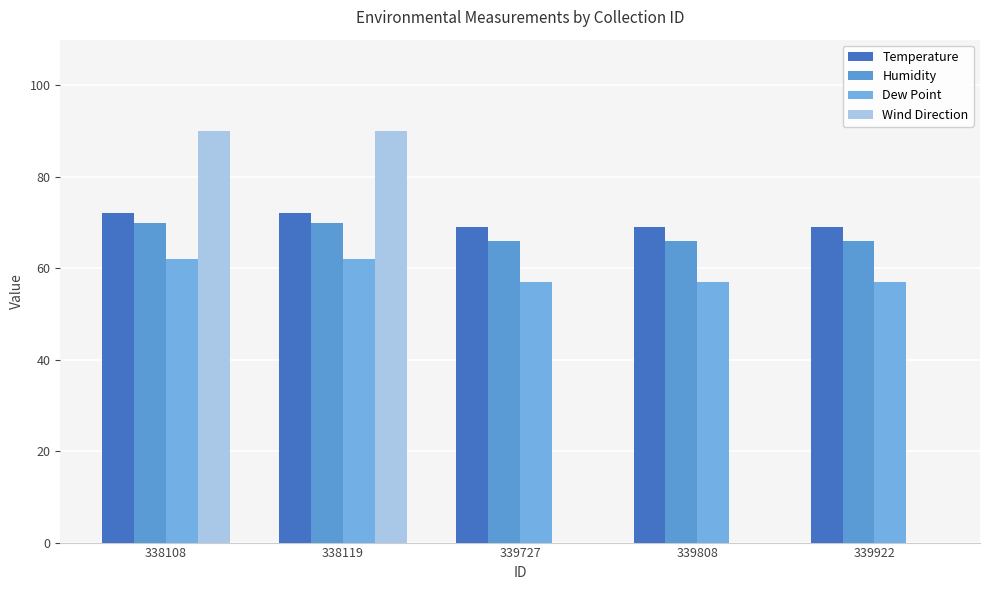

The Wind Direction series shows -38 at 339922. True or false?

False